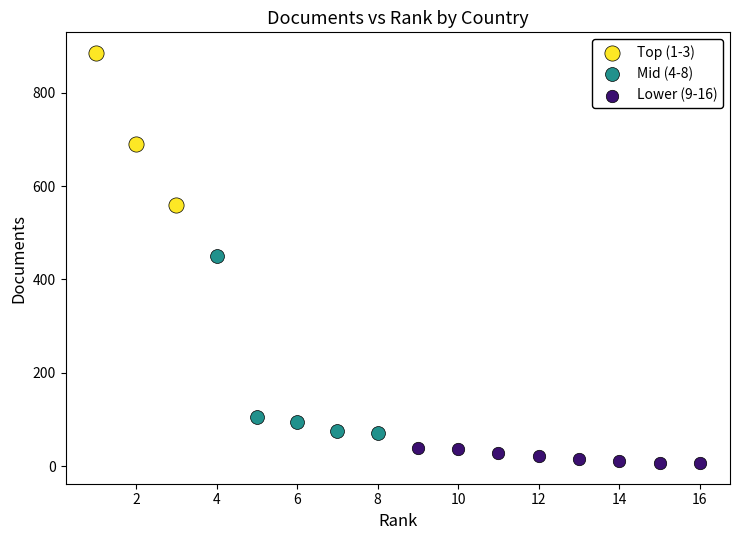

Which series contains the highest Y value?

Top (1-3)